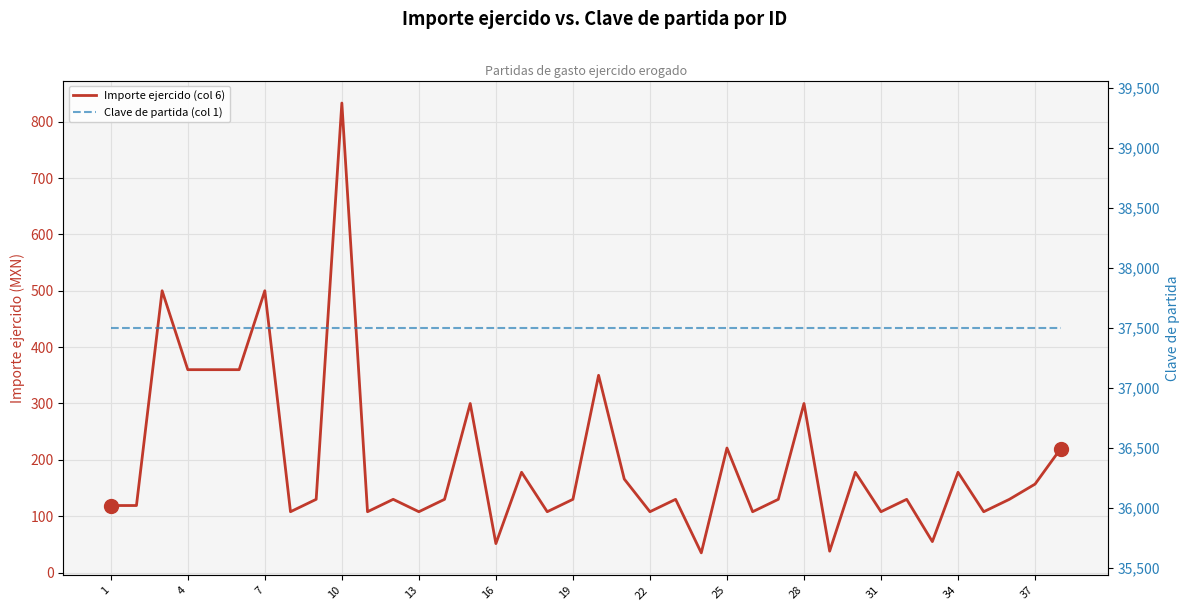

Rank the series by their maximum value, from lowest to highest.

Importe ejercido (col 6), Clave de partida (col 1)